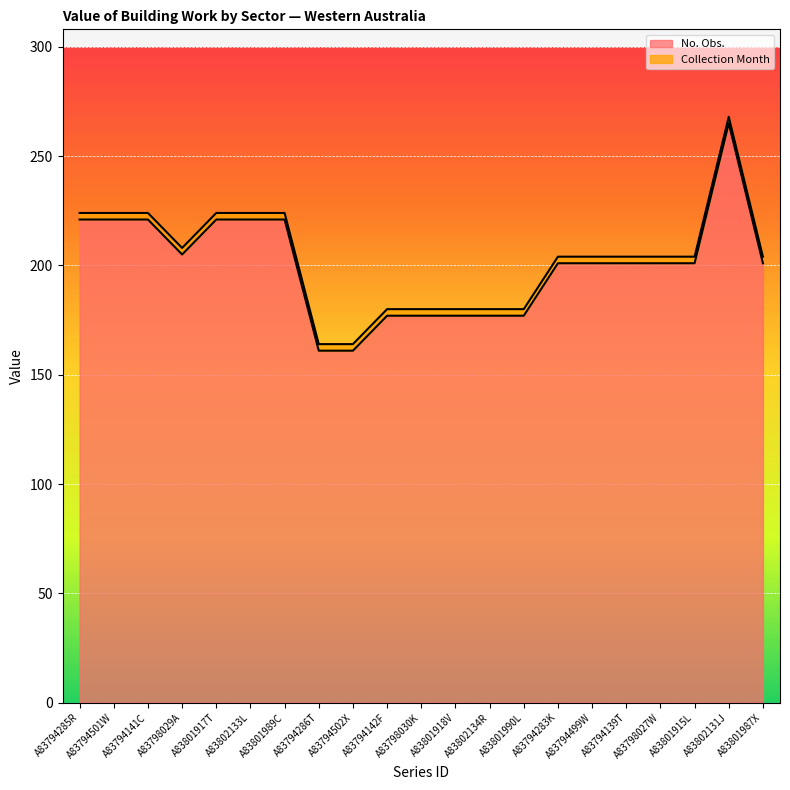

At which label does the data first exceed 201?

A83794285R